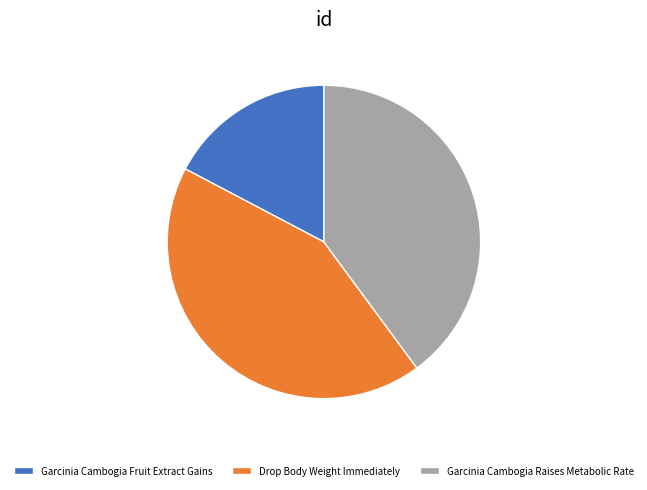

The Garcinia Cambogia Fruit Extract Gains slice represents 10% of the pie. True or false?

False